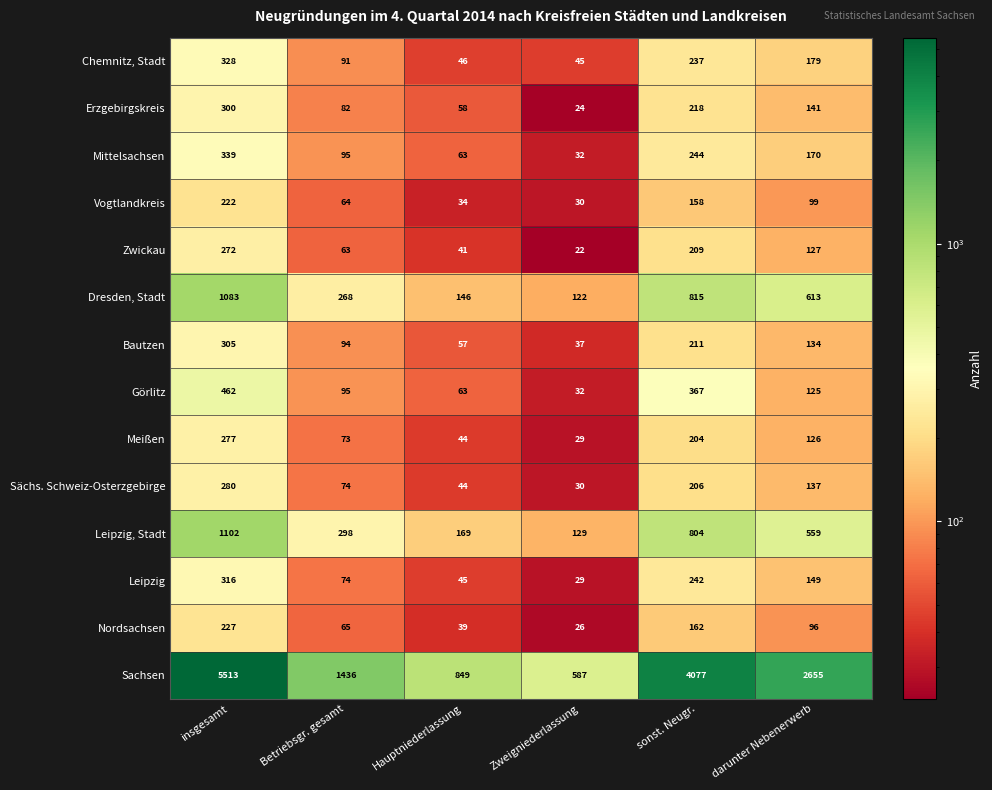

What is the sum of all Sachsen values?

15117